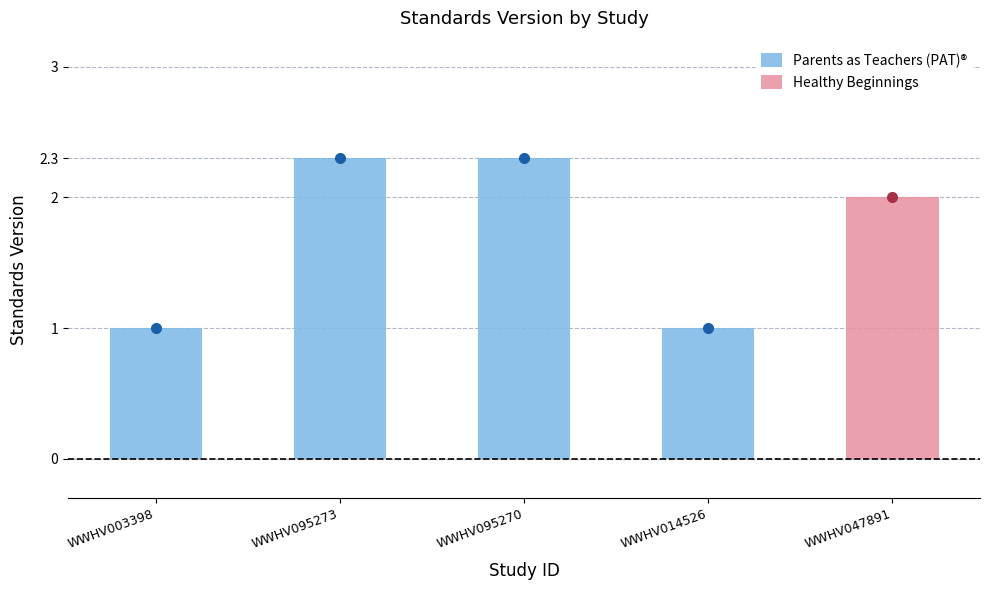

What is the value of the 4th bar from the left?

1.0